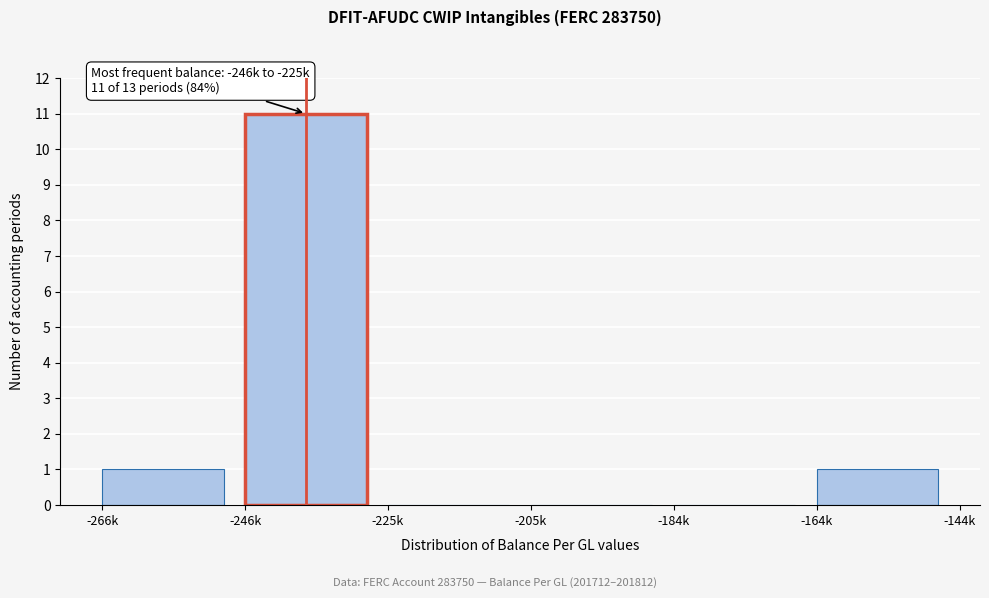

Which category has the highest value across all series?

-246k